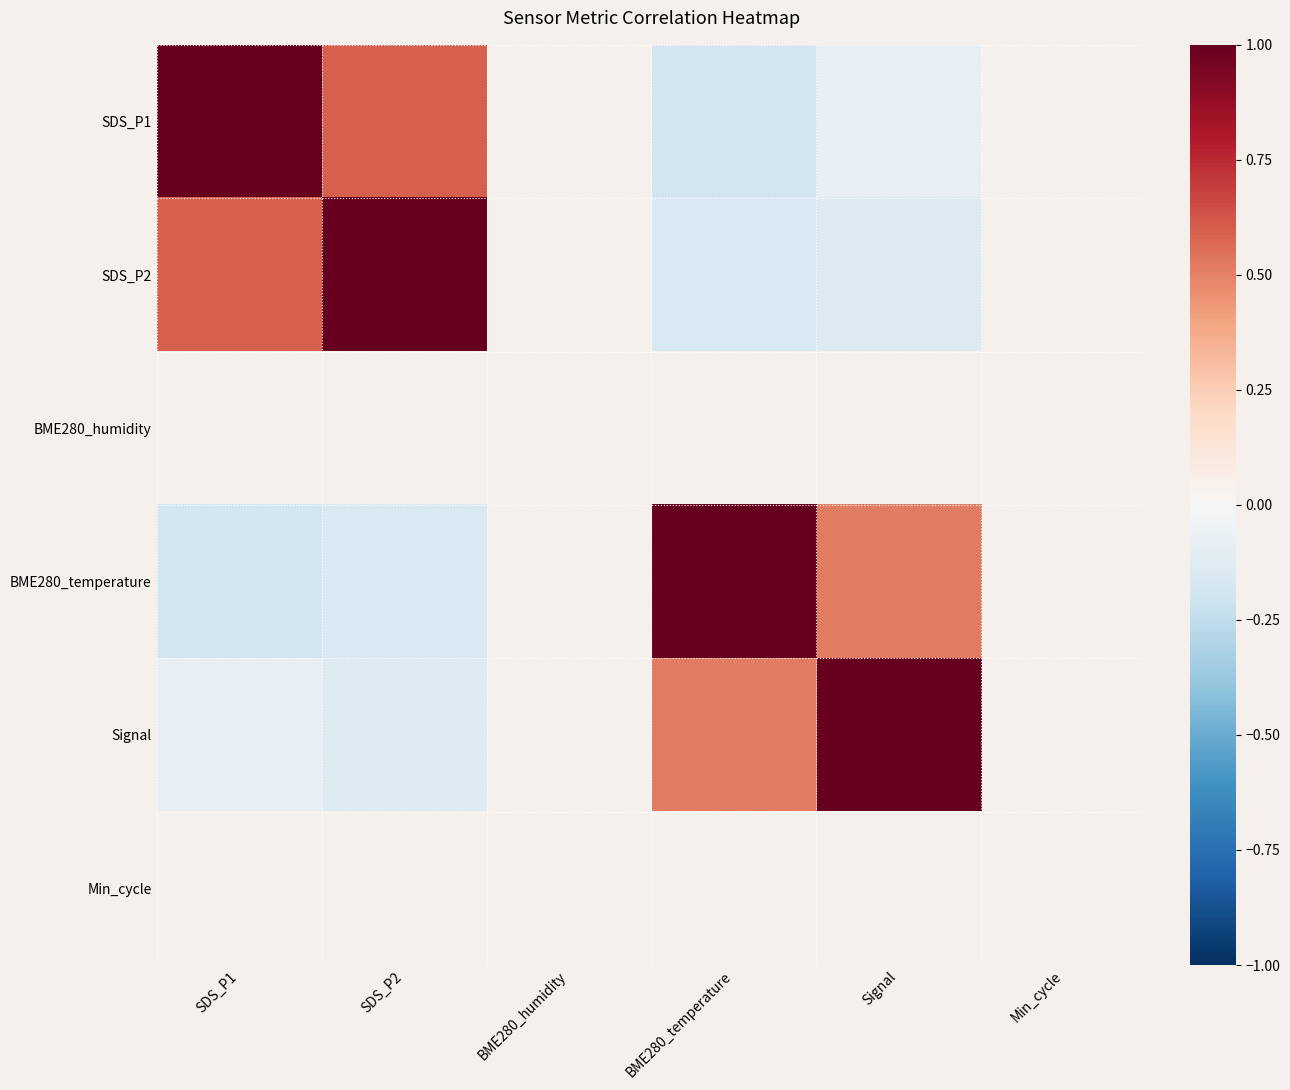

What is the maximum value shown in the chart?

1.0